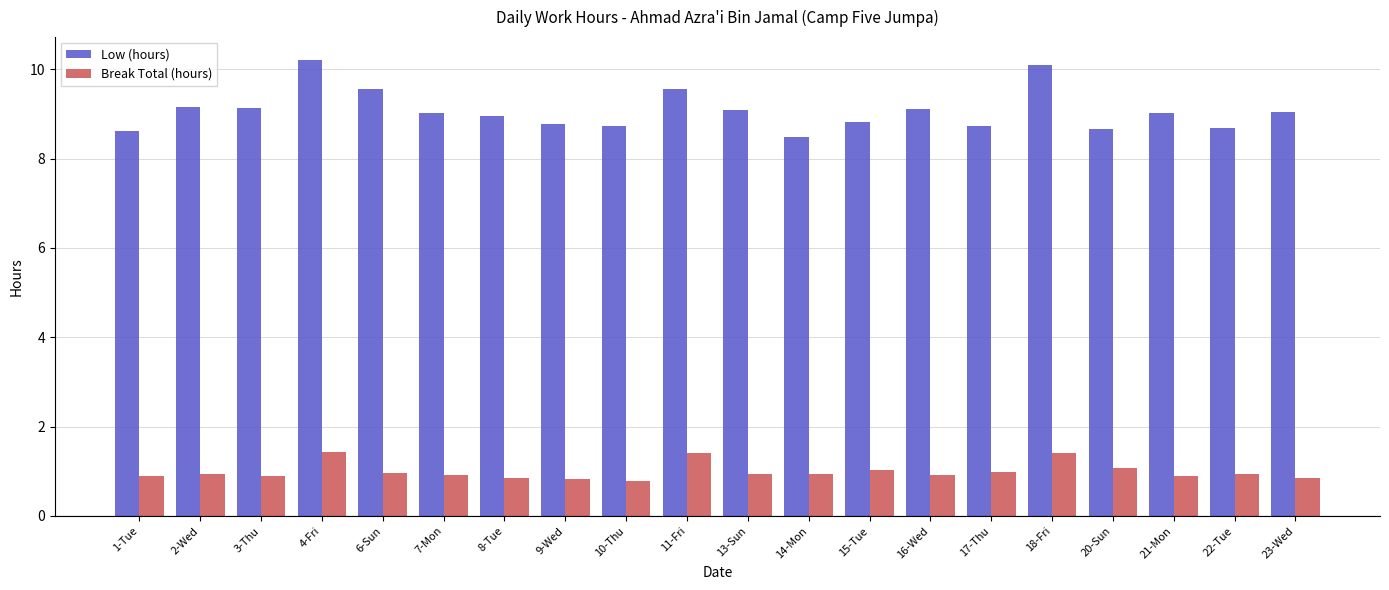

How many bars are there in each group?

2